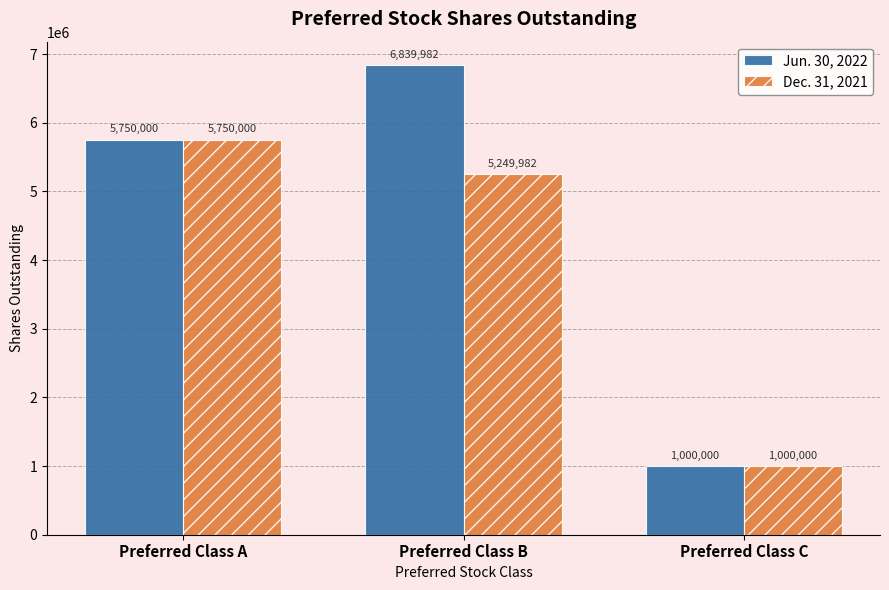

At how many categories does at least one series exceed 3626397?

2